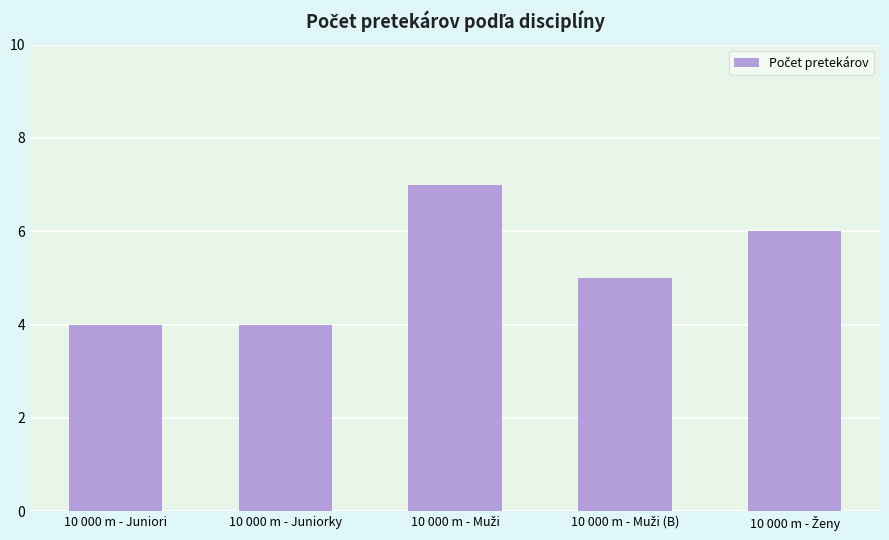

What is the minimum value shown in the chart?

4